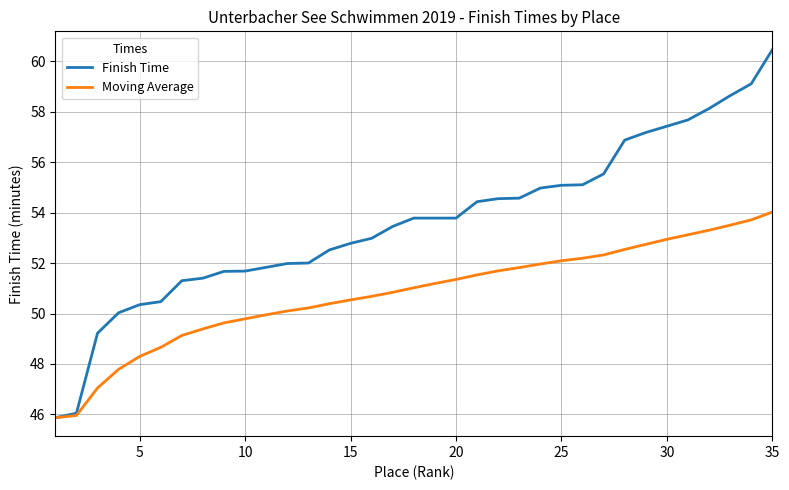

What is the maximum value for Finish Time?

60.5